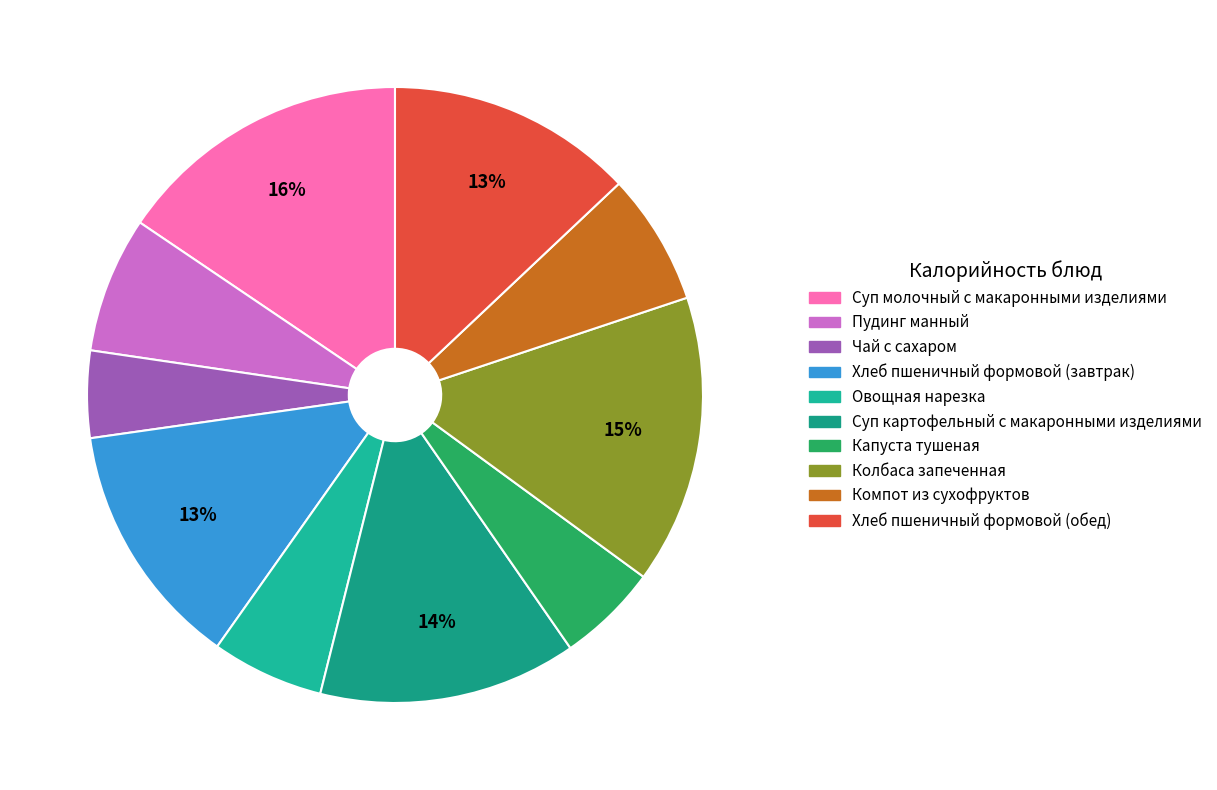

Does any single category account for the majority?

No